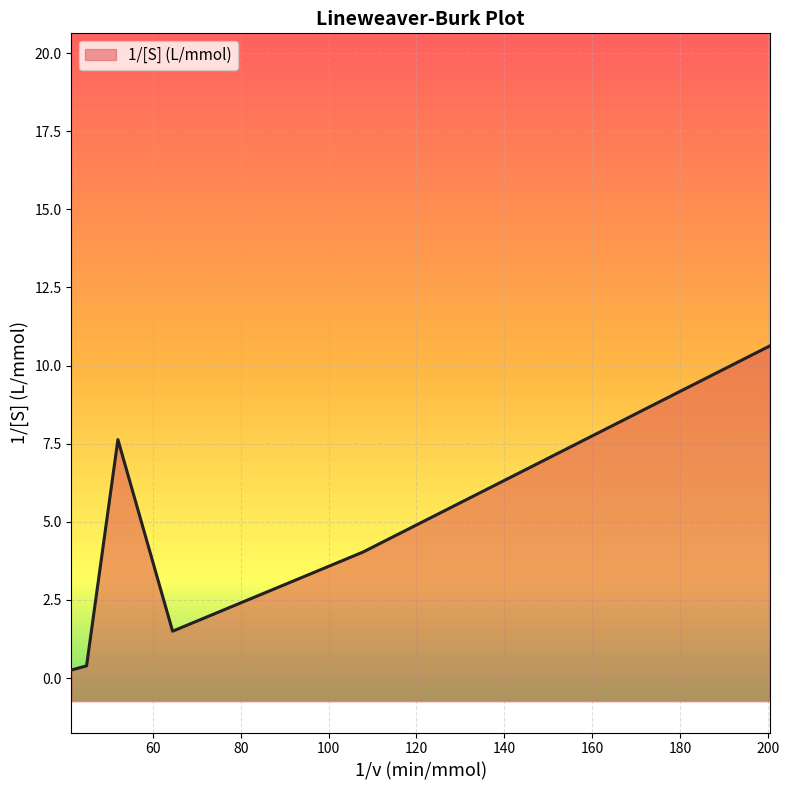

What is the label of the 3rd point from the right?

64.52